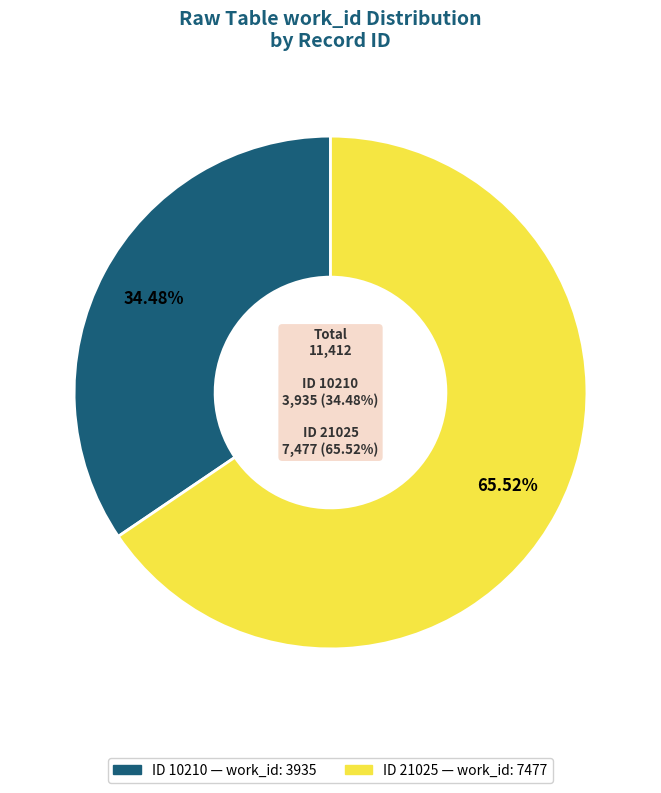

How much of the chart is everything except 10210?

65.5%